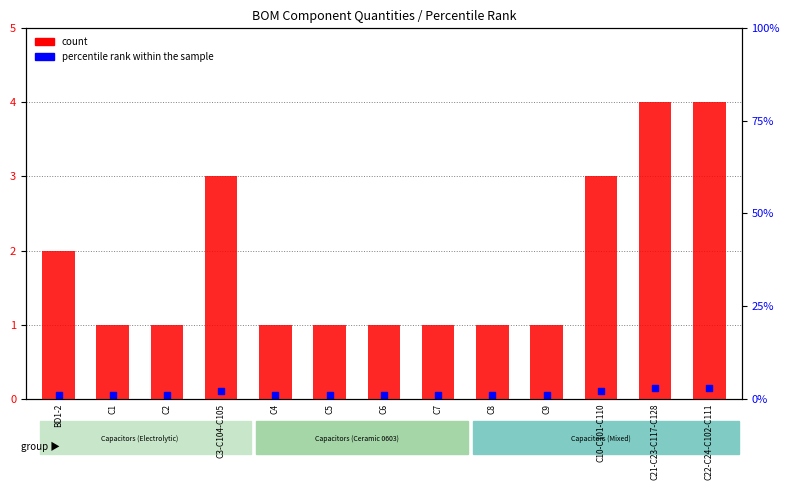

Which series reaches the maximum Y coordinate?

count